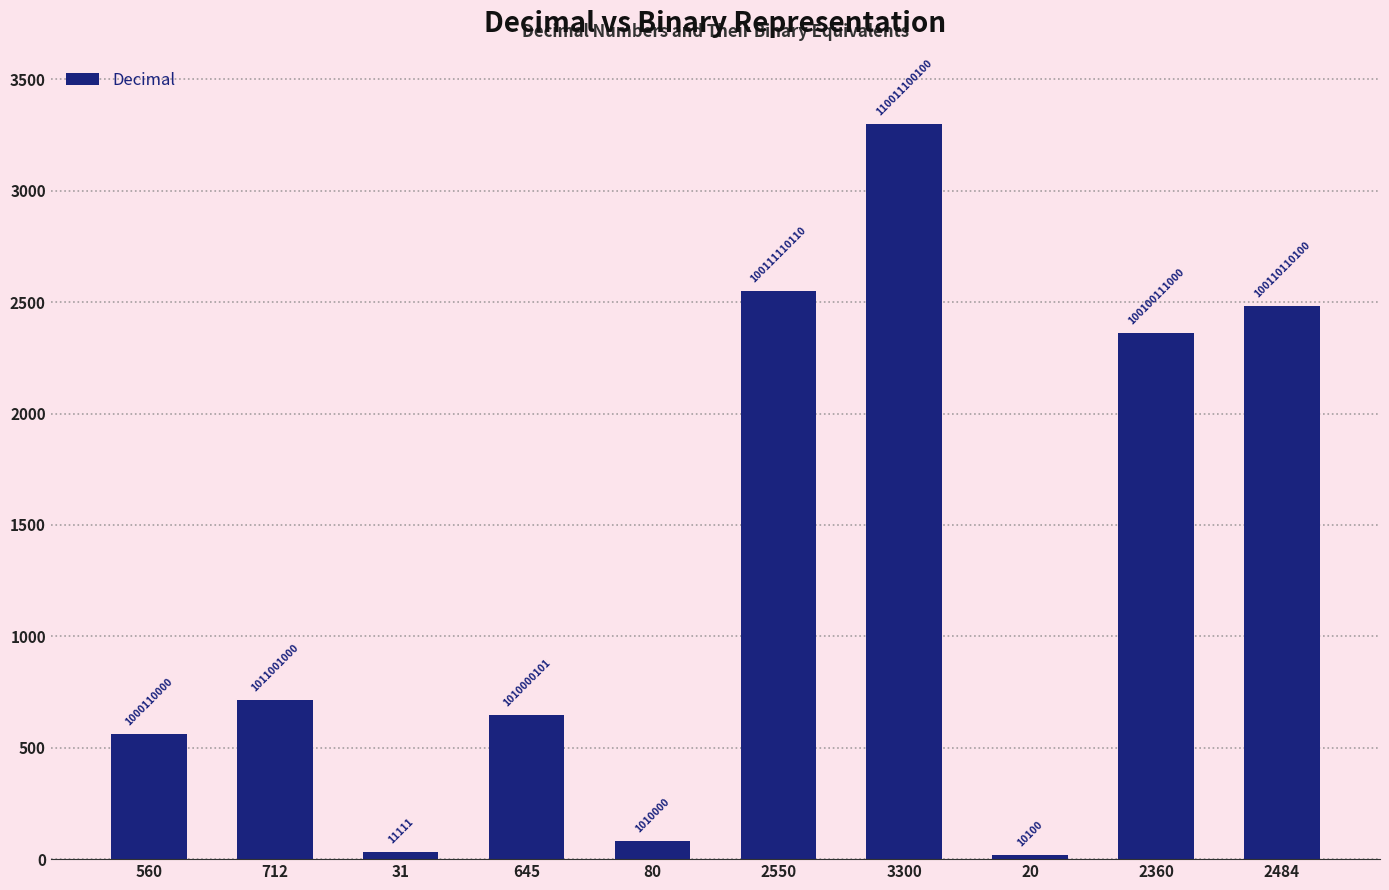

What is the smallest value displayed?

20